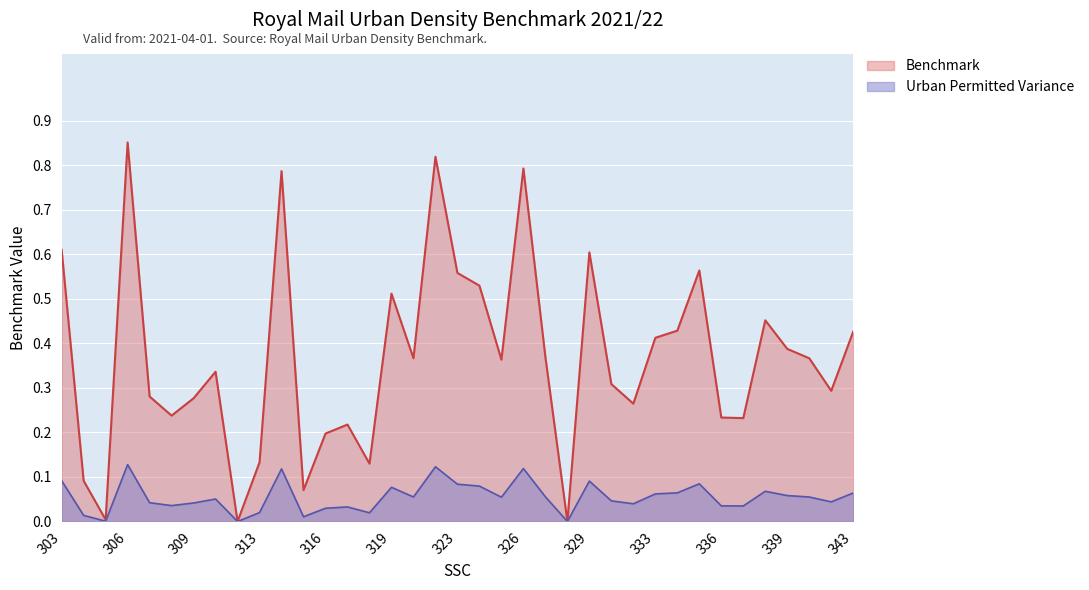

What is the value of the 26th point from the left?

0.3